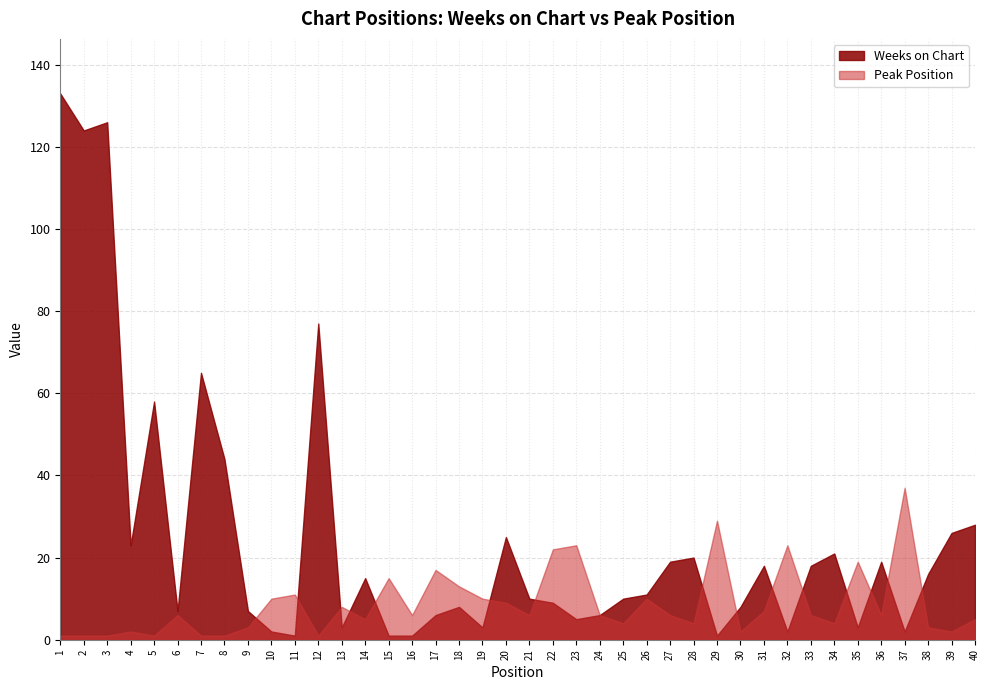

Which has a higher value, 38 or 9?

38